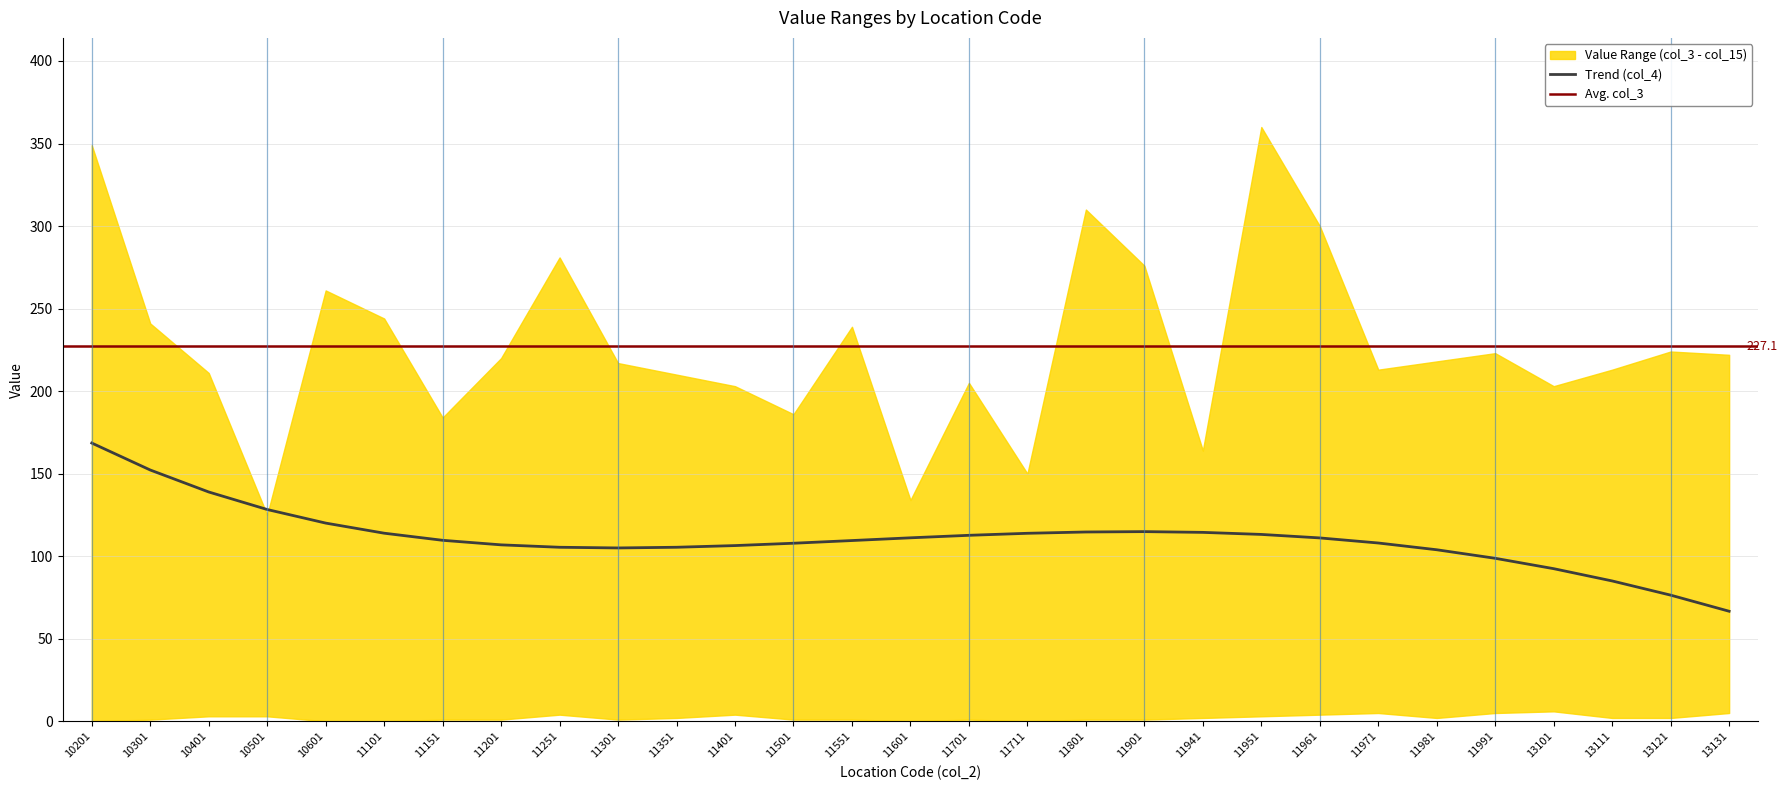

True or false: col_5 has more than 1 interior local peaks.

True